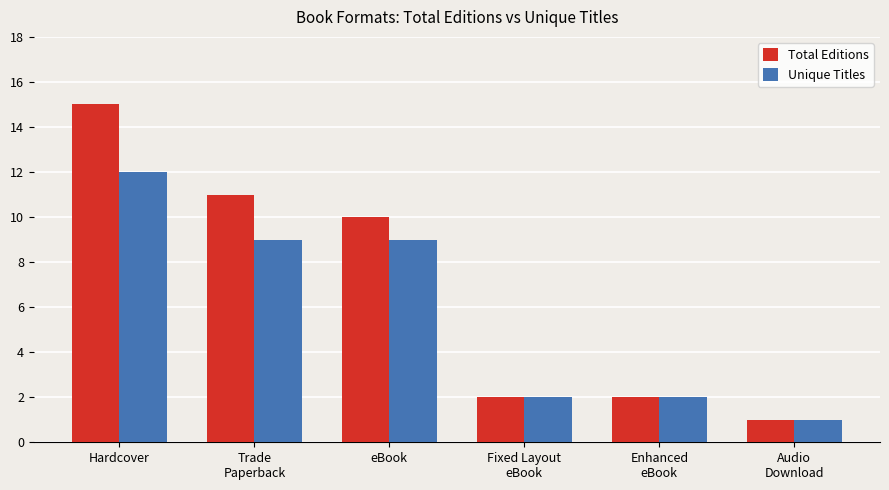

Is the value of Unique Titles at eBook greater than the value of Total Editions at Hardcover?

No